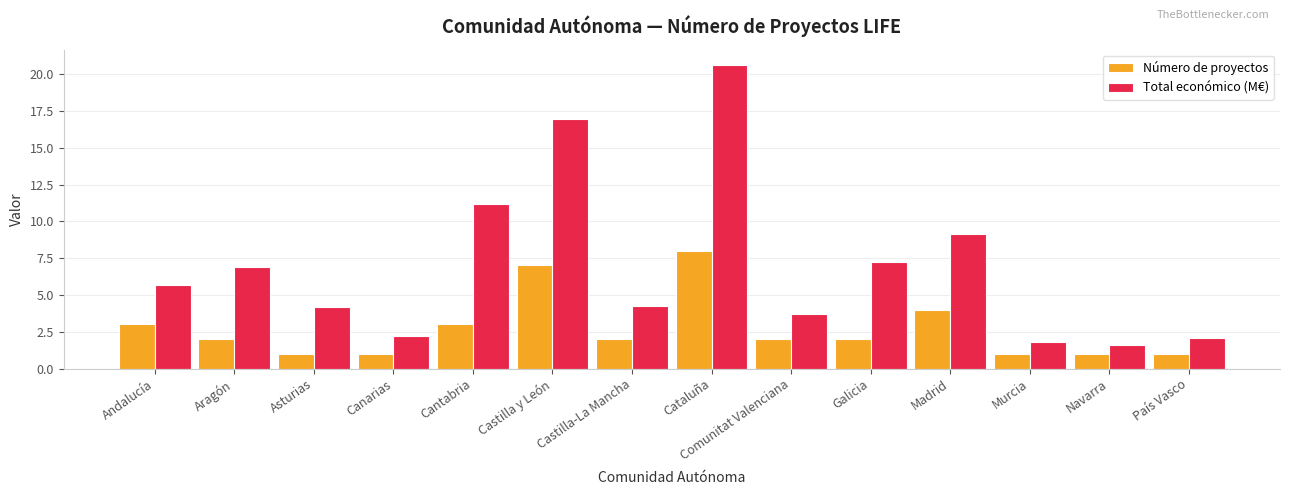

True or false: Número de proyectos has a value of 3.0 at Cantabria.

True